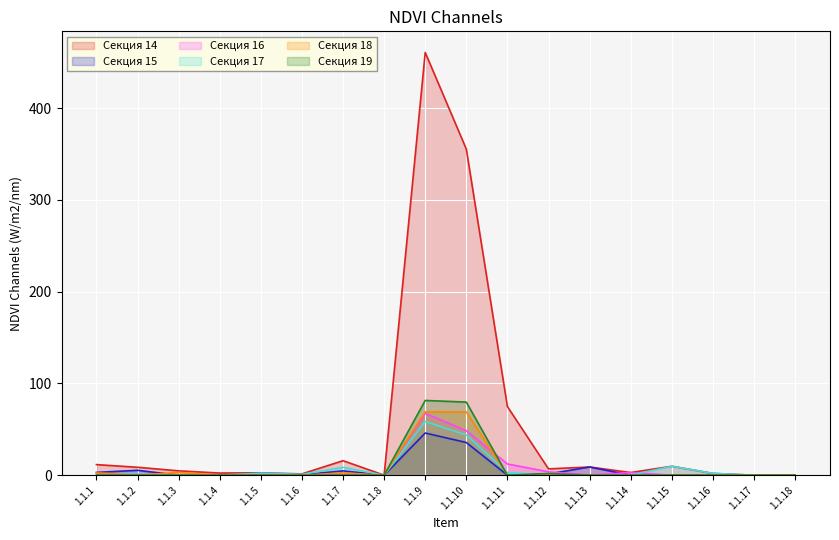

What is the greatest value displayed?

460.6